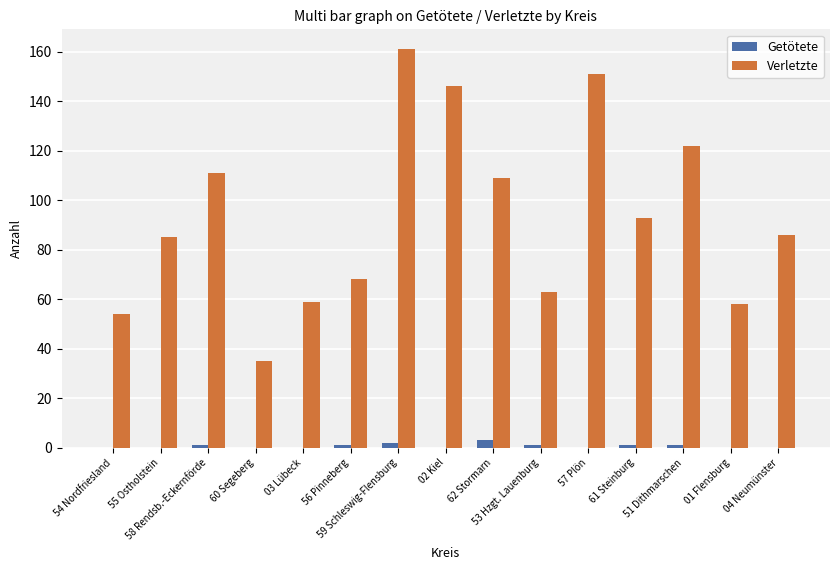

What is the sum of the Verletzte values at 03 Lübeck and 51 Dithmarschen?

181